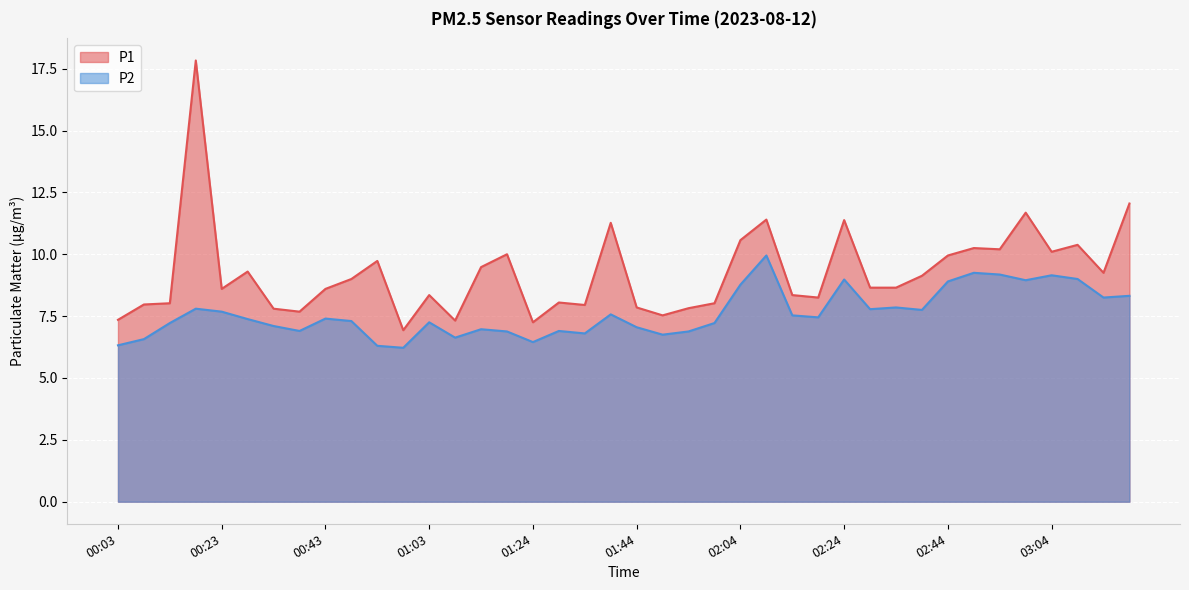

Reading right to left, extract all data points from this chart.

P1: 03:19=12.1	03:14=9.2	03:09=10.4	03:04=10.1	02:59=11.7	02:54=10.2	02:49=10.2	02:44=9.9	02:39=9.1	02:34=8.7	02:29=8.7	02:24=11.4	02:19=8.2	02:14=8.3	02:09=11.4	02:04=10.6	01:59=8.0	01:54=7.8	01:49=7.5	01:44=7.8	01:39=11.3	01:34=8.0	01:29=8.1	01:24=7.2	01:19=10.0	01:13=9.5	01:08=7.3	01:03=8.3	00:58=6.9	00:53=9.7	00:48=9.0	00:43=8.6	00:38=7.7	00:33=7.8	00:28=9.3	00:23=8.6	00:18=17.8	00:13=8.0	00:08=8.0	00:03=7.3
P2: 03:19=8.3	03:14=8.2	03:09=9.0	03:04=9.2	02:59=8.9	02:54=9.2	02:49=9.2	02:44=8.9	02:39=7.8	02:34=7.8	02:29=7.8	02:24=9.0	02:19=7.5	02:14=7.5	02:09=9.9	02:04=8.8	01:59=7.2	01:54=6.9	01:49=6.8	01:44=7.0	01:39=7.6	01:34=6.8	01:29=6.9	01:24=6.5	01:19=6.9	01:13=7.0	01:08=6.6	01:03=7.2	00:58=6.2	00:53=6.3	00:48=7.3	00:43=7.4	00:38=6.9	00:33=7.1	00:28=7.4	00:23=7.7	00:18=7.8	00:13=7.2	00:08=6.6	00:03=6.3